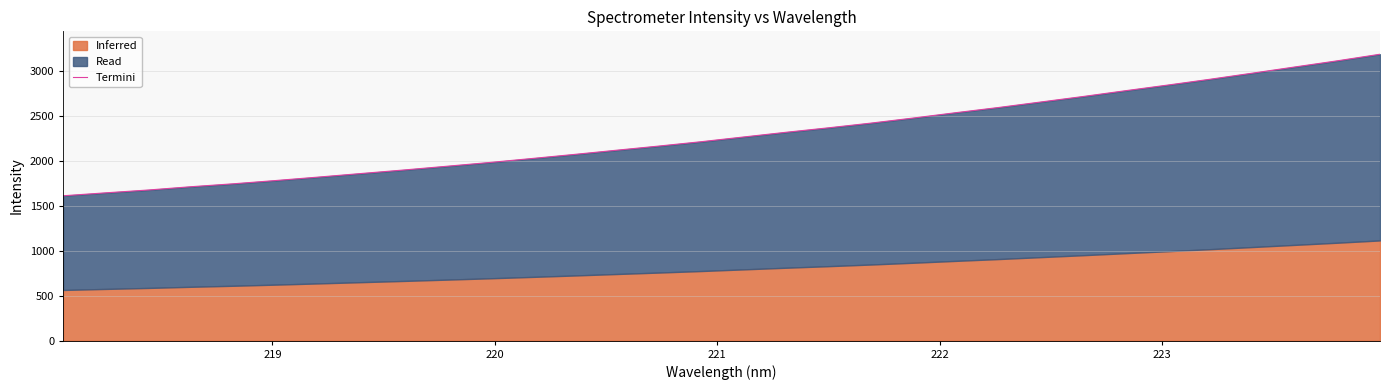

True or false: the data shows 1741.6 at 23.

False